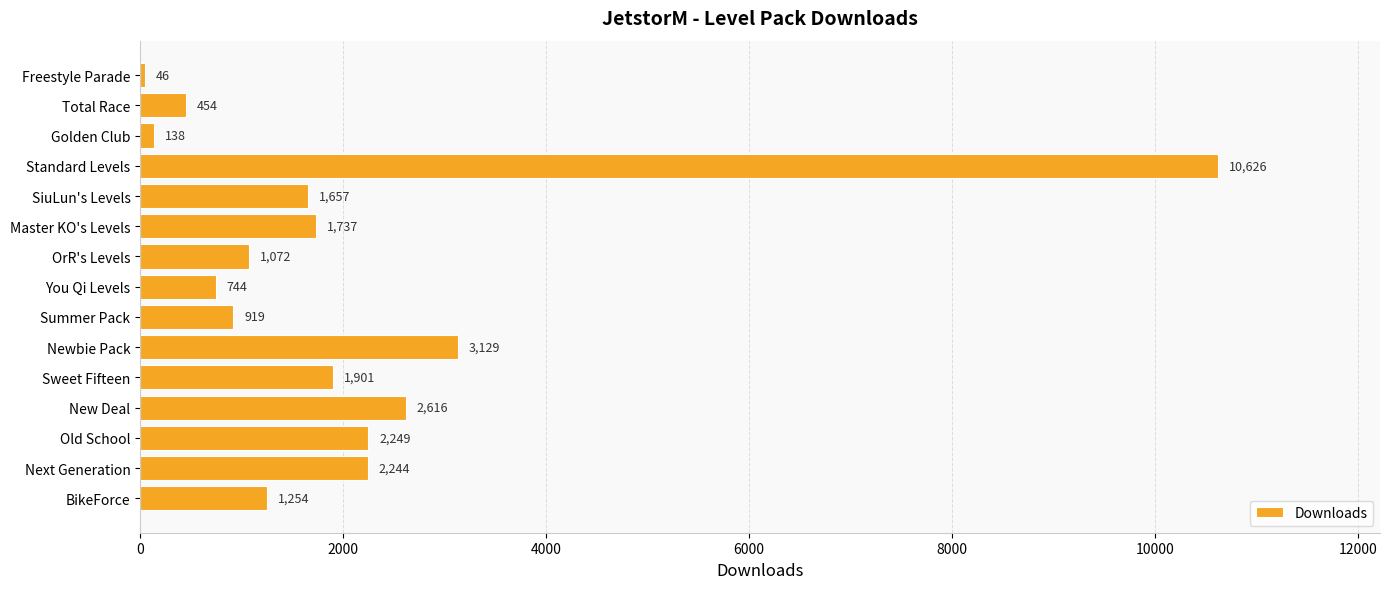

Between Next Generation and New Deal, which is larger?

New Deal